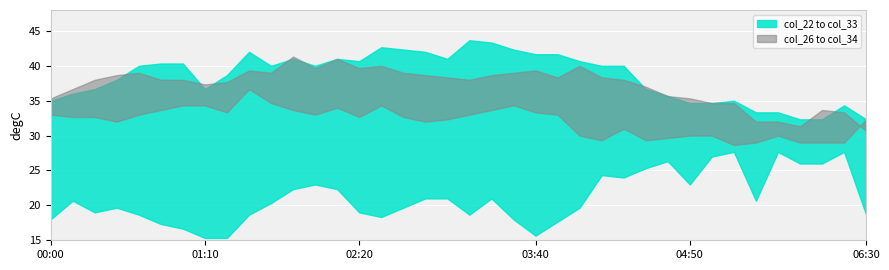

True or false: col_22 and col_33 intersect in this chart.

False